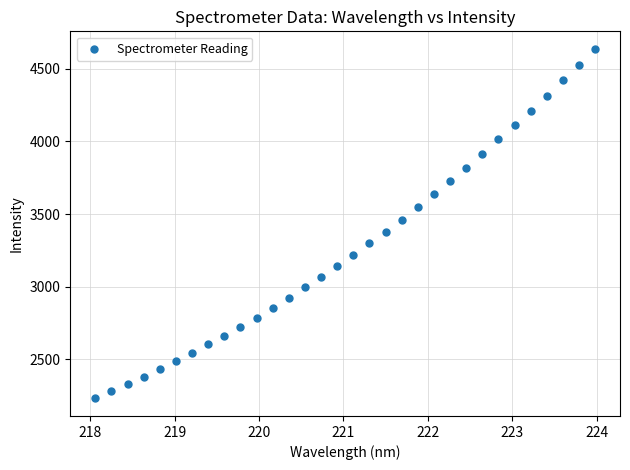

What is the range of Y values (max minus min)?

2405.1